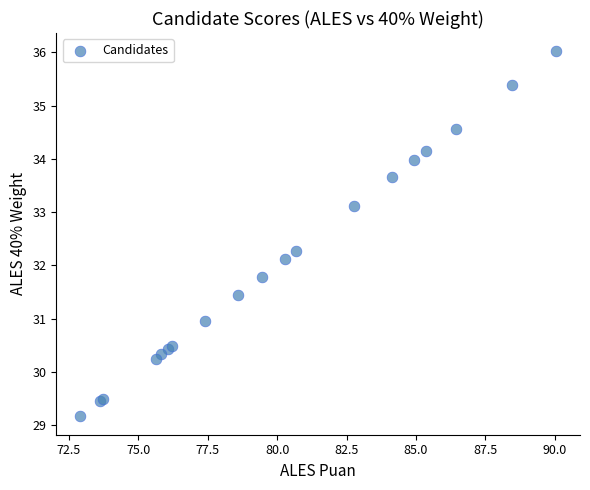

What Y value in the scatter plot is closest to 32?

32.1